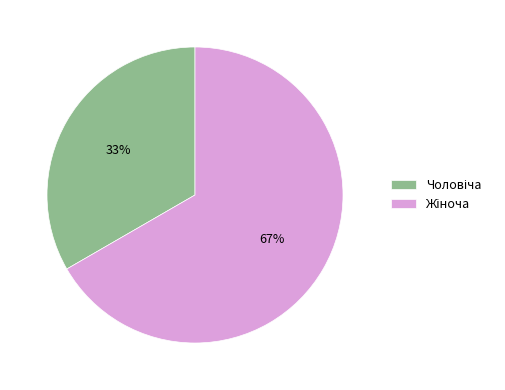

How many segments does this pie chart have?

2